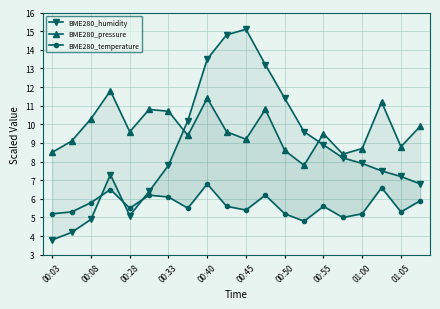

In BME280_pressure, how many points are lower than both neighbors (excluding endpoints)?

6